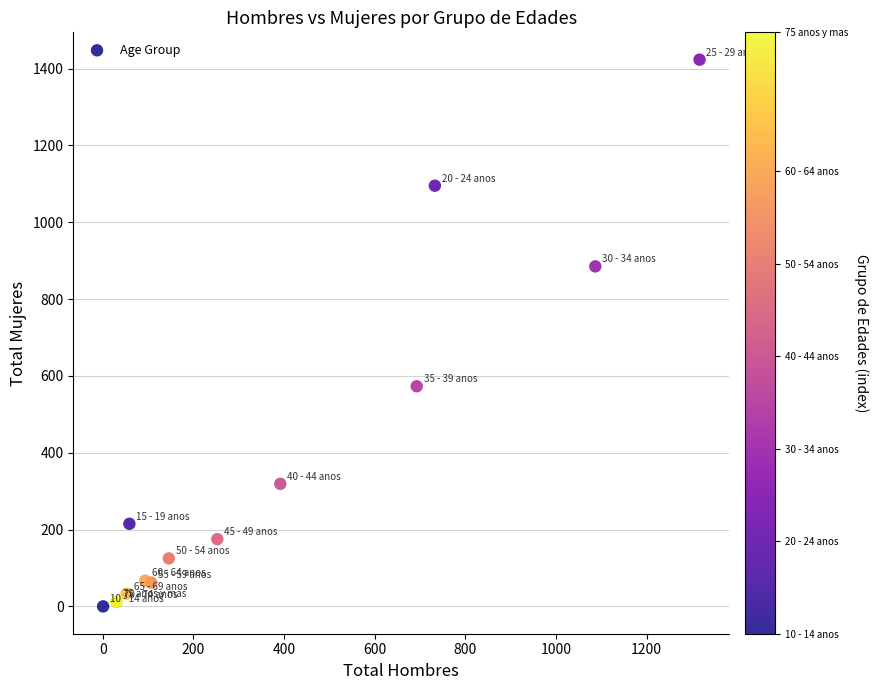

What Y value in the scatter plot is closest to 711?

573